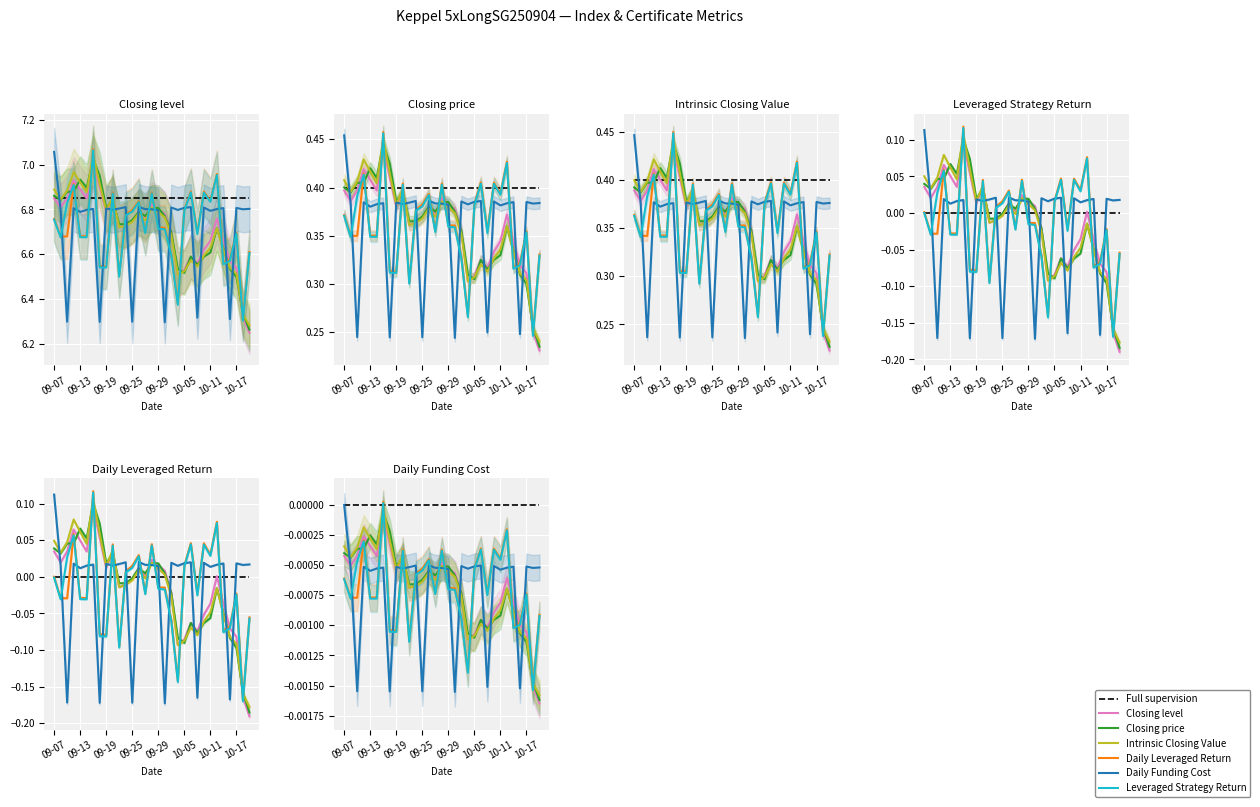

True or false: Daily Leveraged Return and Closing price cross at least once.

False